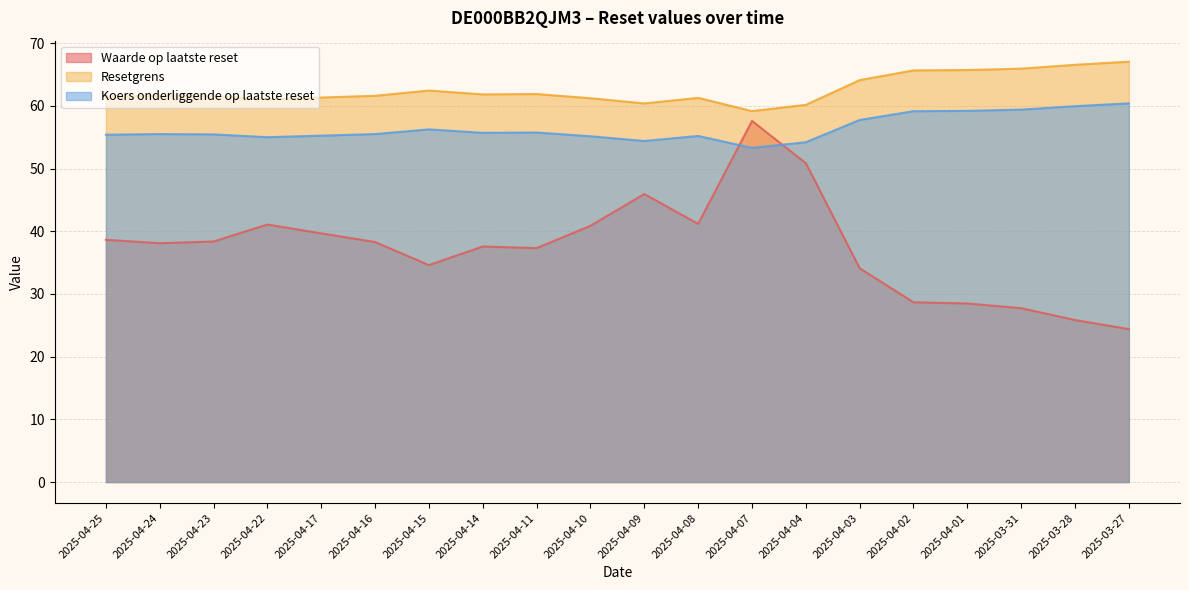

What are all the series names shown in the legend?

Waarde op laatste reset, Resetgrens, Koers onderliggende op laatste reset